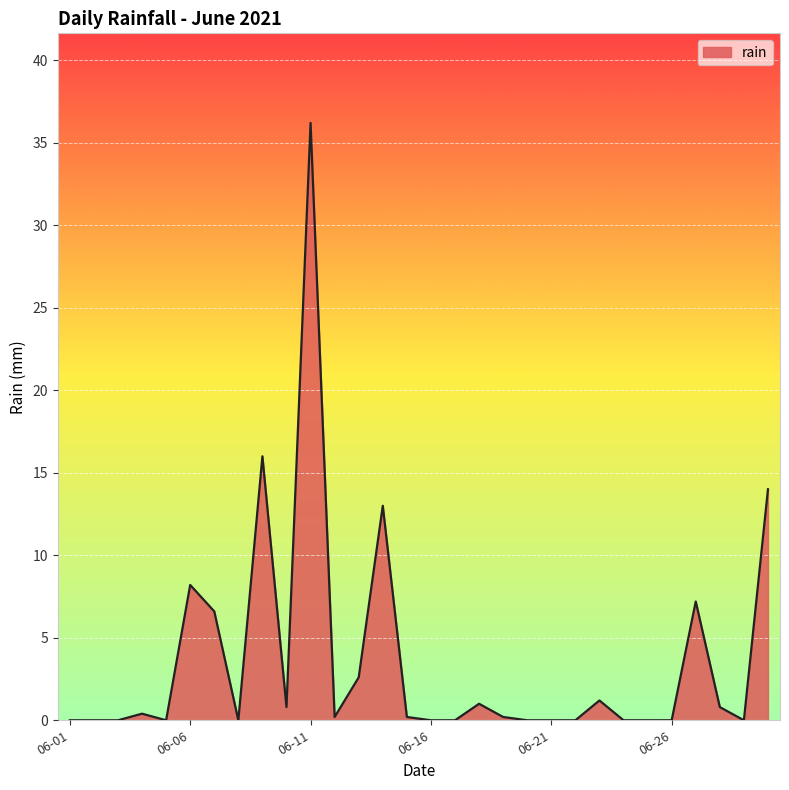

What is the difference between the maximum and minimum values?

36.2